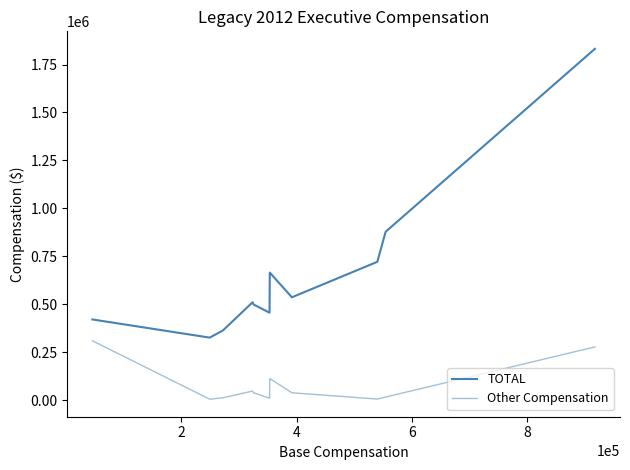

Which series has the widest spread of values?

TOTAL